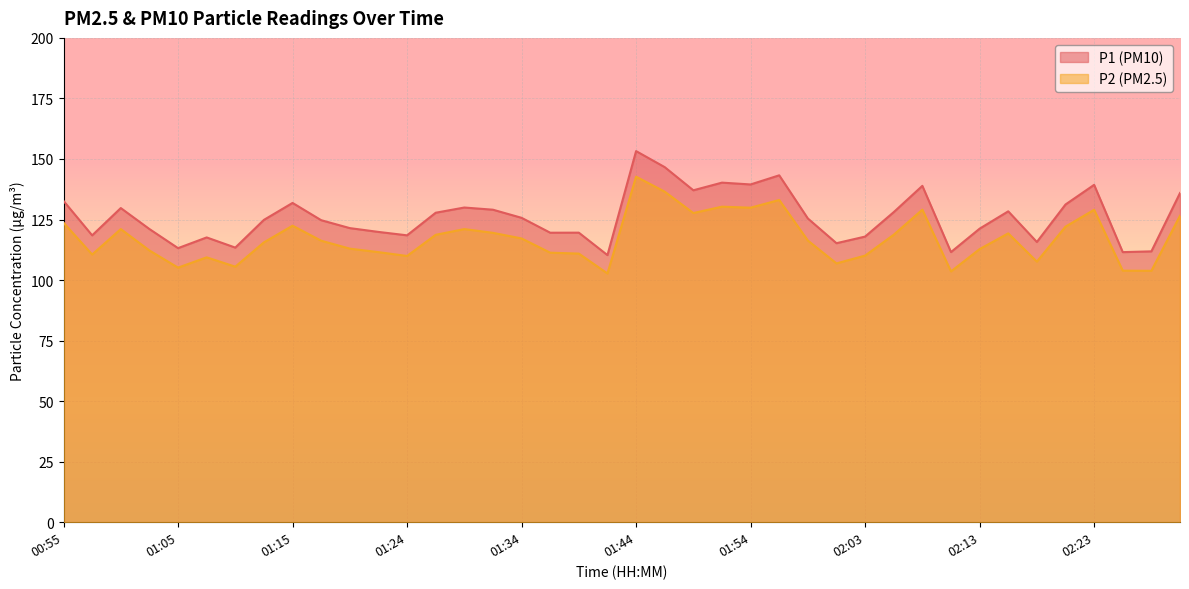

Rank the series by their average value, from highest to lowest.

P1 (PM10), P2 (PM2.5)